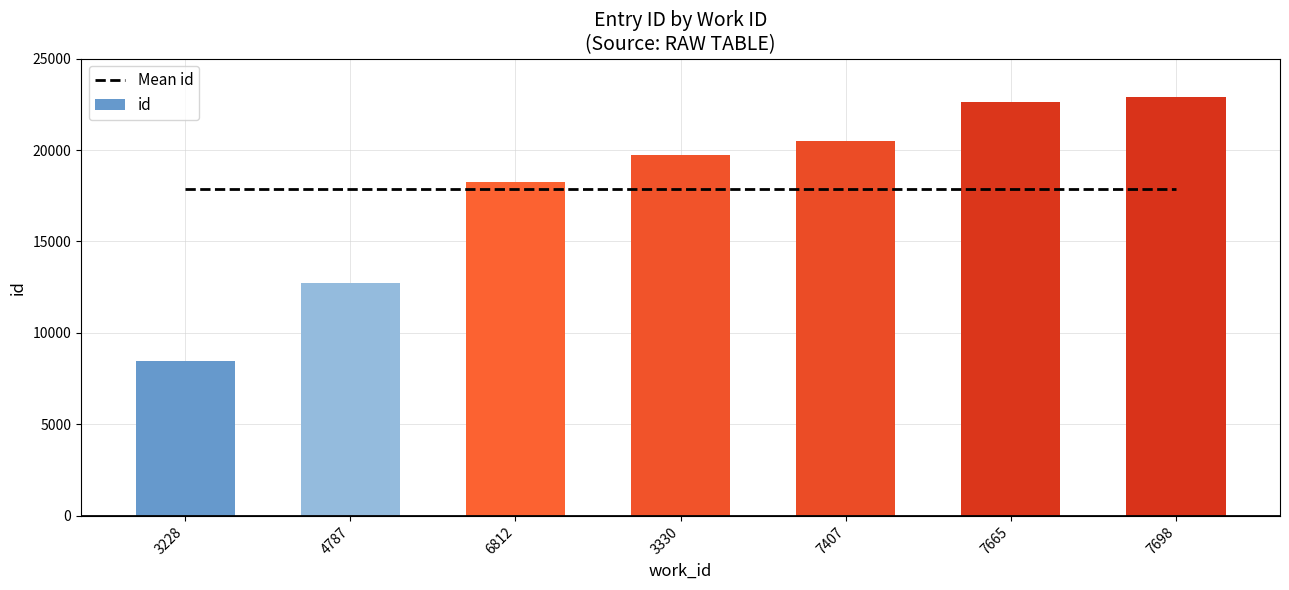

At which category is the sum across all series the highest?

7698